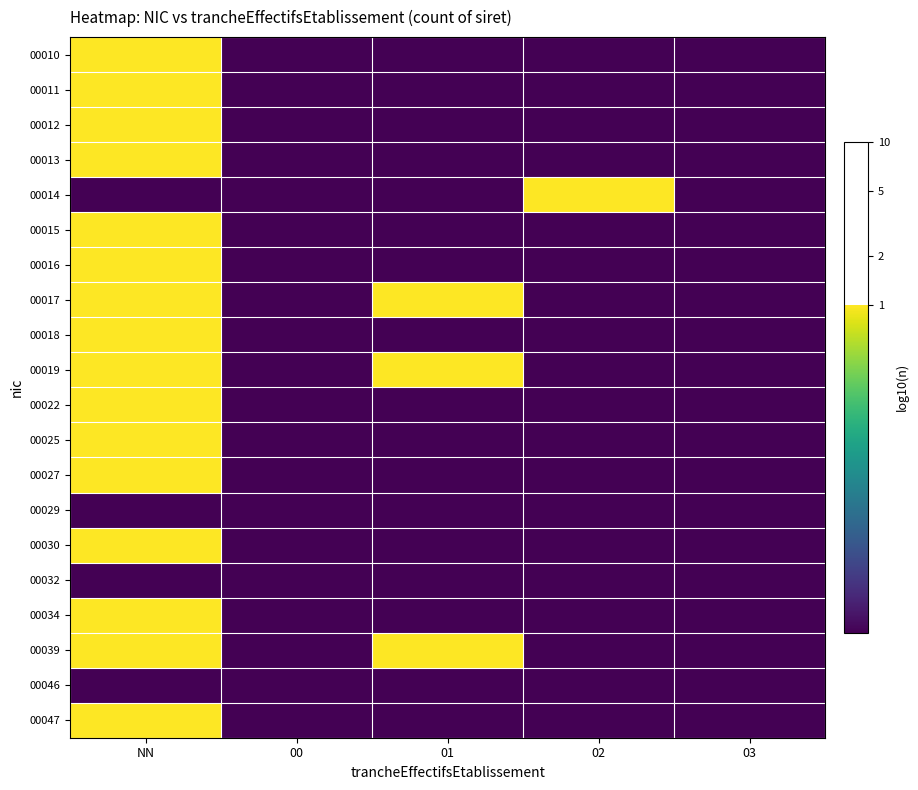

List the series in order of their peak value, lowest first.

00029, 00032, 00046, 00010, 00011, 00012, 00013, 00014, 00015, 00016, 00017, 00018, 00019, 00022, 00025, 00027, 00030, 00034, 00039, 00047